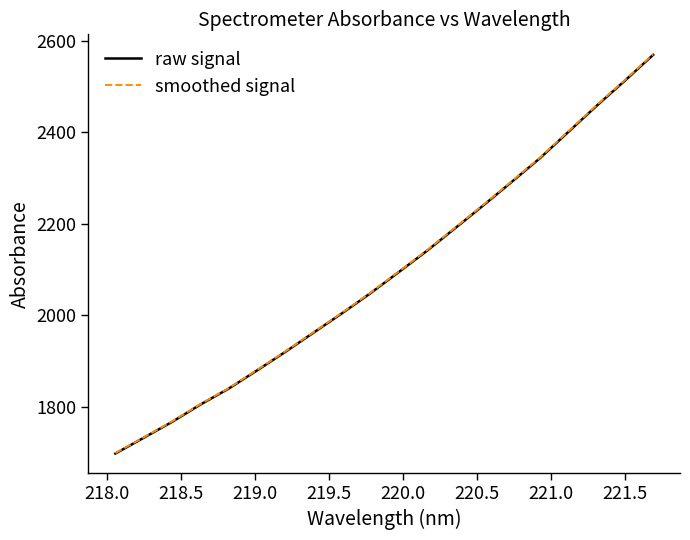

Which series has the largest range (max minus min)?

smoothed signal